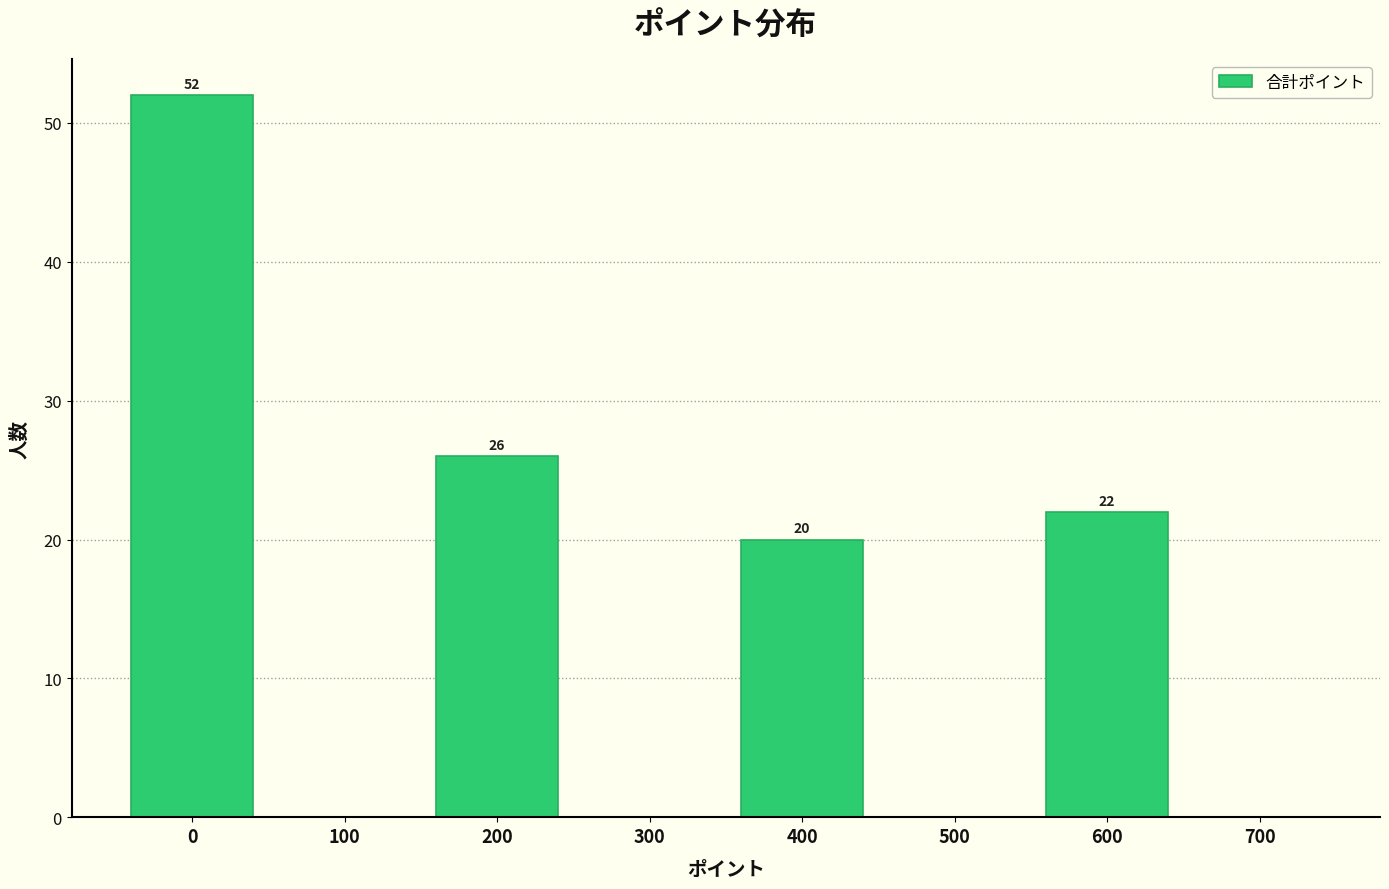

Over which range of the x-axis is the bar tallest?

-50 to 50